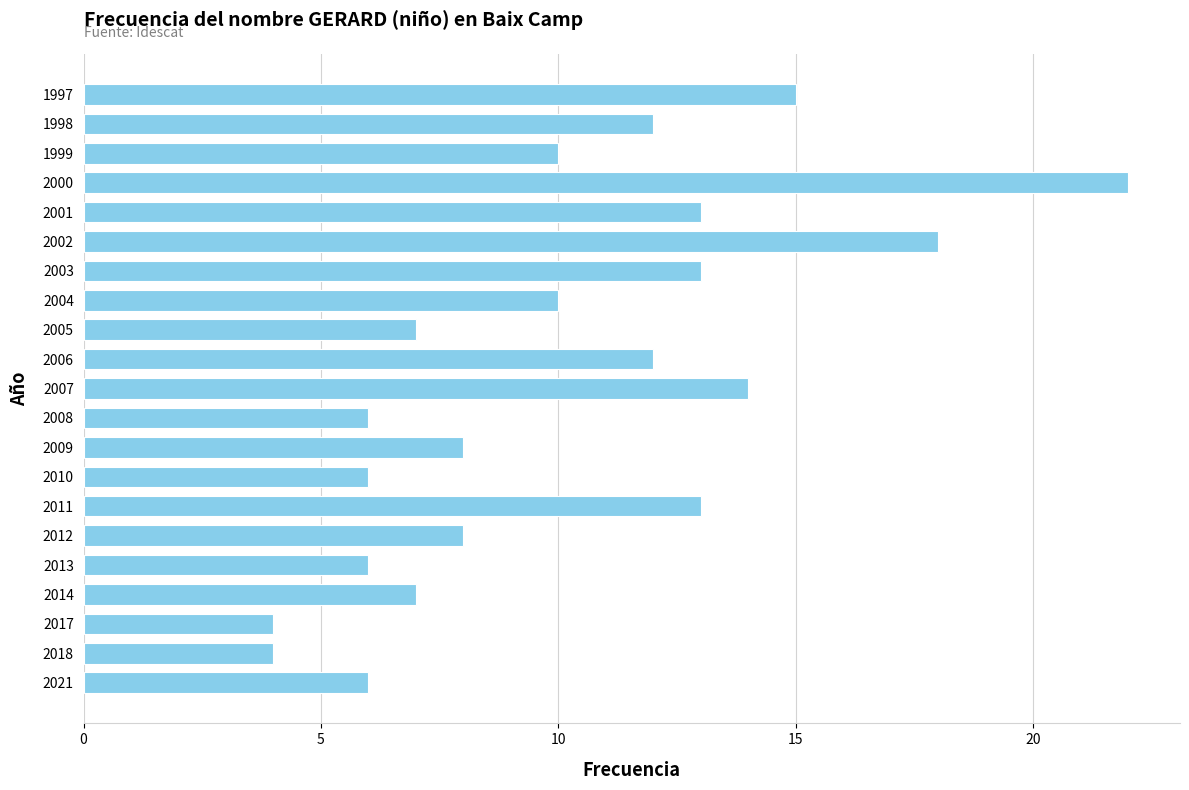

Which category has the highest value across all series?

2000